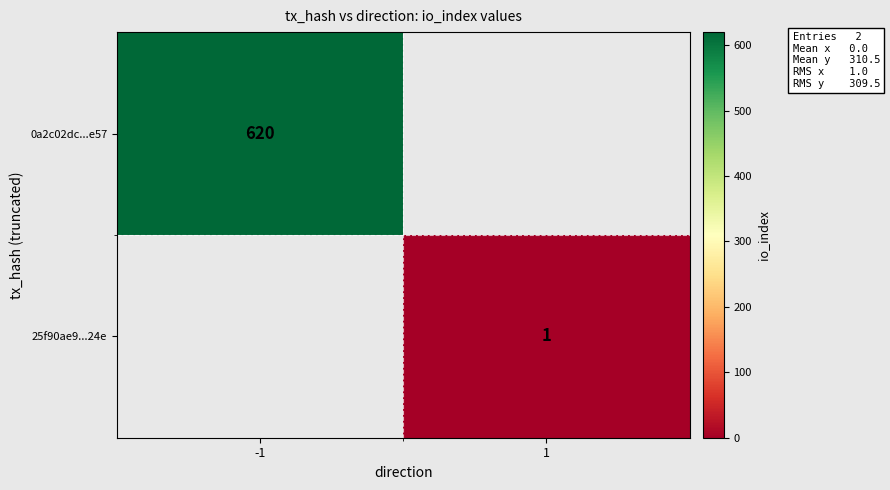

The 25f90ae9...24e series shows 1 at 1. True or false?

True